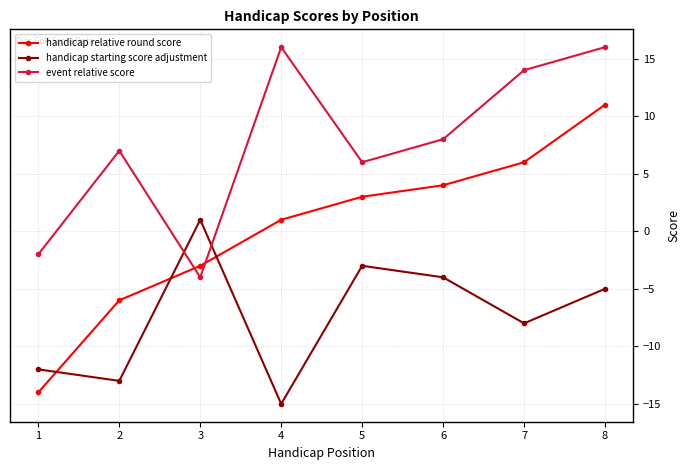

Reading left to right, what are all the values shown in this chart?

handicap relative round score: 1=-14	2=-6	3=-3	4=1	5=3	6=4	7=6	8=11
handicap starting score adjustment: 1=-12	2=-13	3=1	4=-15	5=-3	6=-4	7=-8	8=-5
event relative score: 1=-2	2=7	3=-4	4=16	5=6	6=8	7=14	8=16